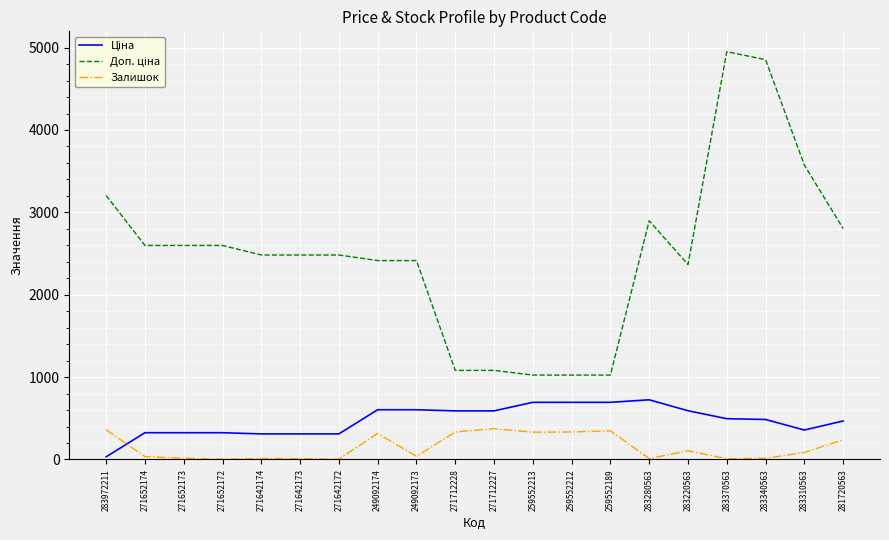

What position from the right is 271652173?

18